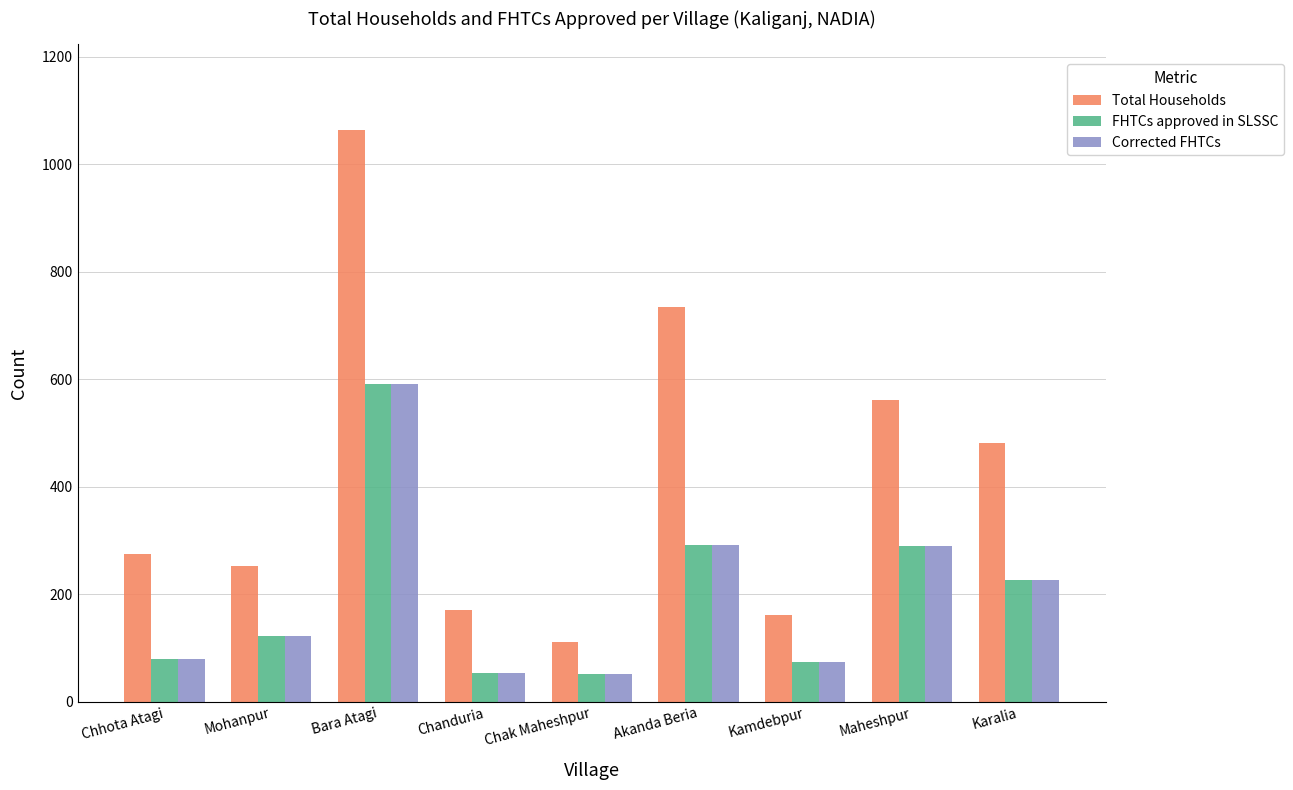

What is the average value of the FHTCs approved in SLSSC series?

198